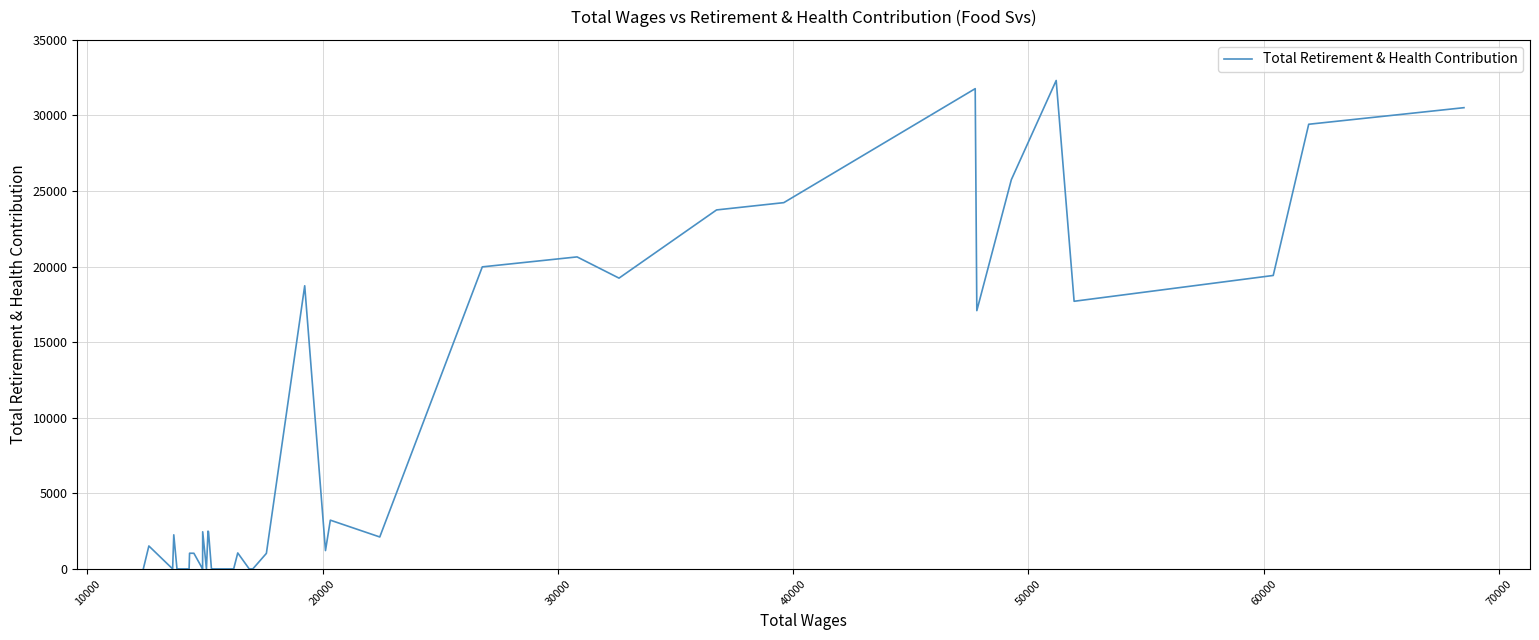

Count the number of data series in this chart.

1